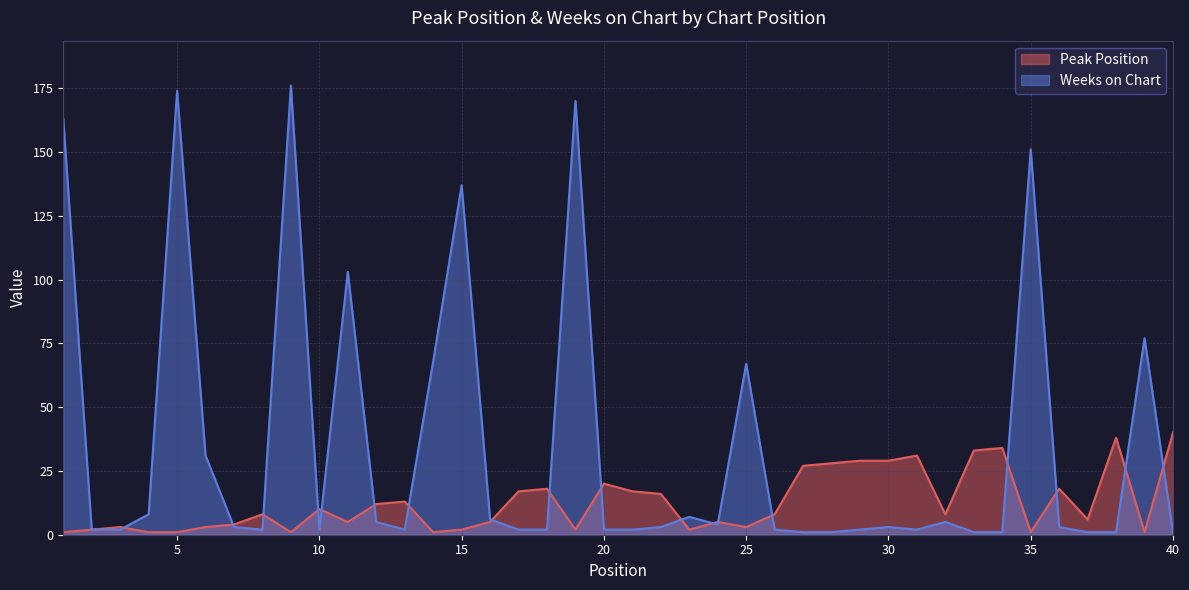

At which label is Weeks on Chart closest to 88?

39